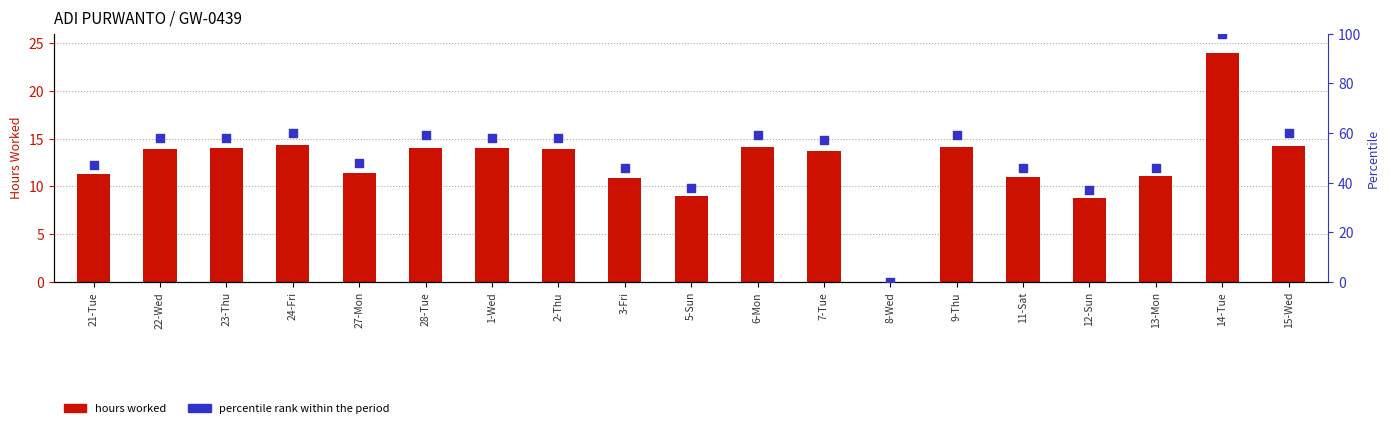

At how many categories does at least one series exceed 94?

1